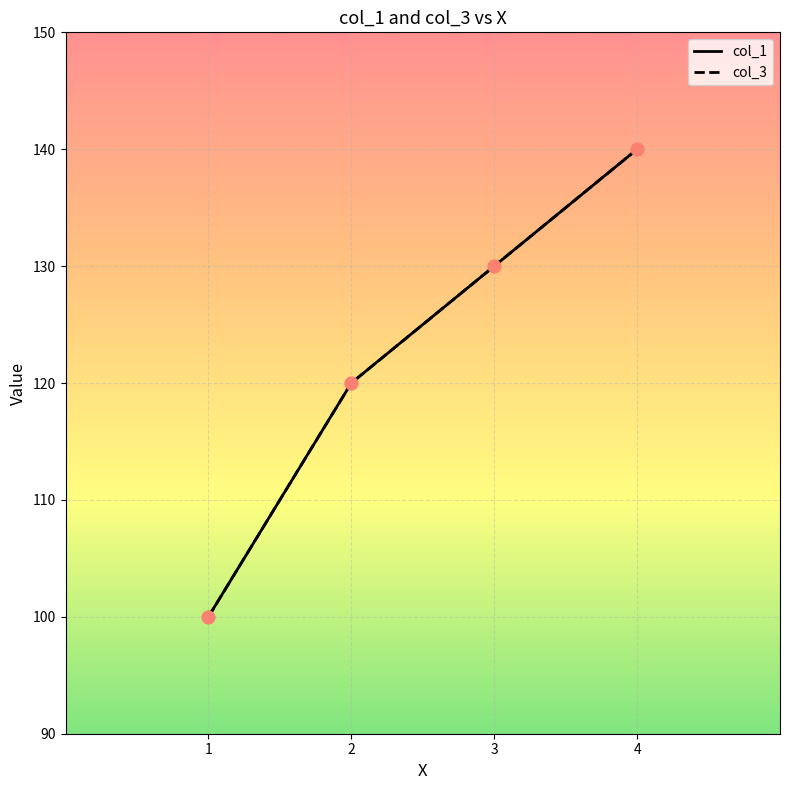

Which series has the largest total across all categories?

col_1